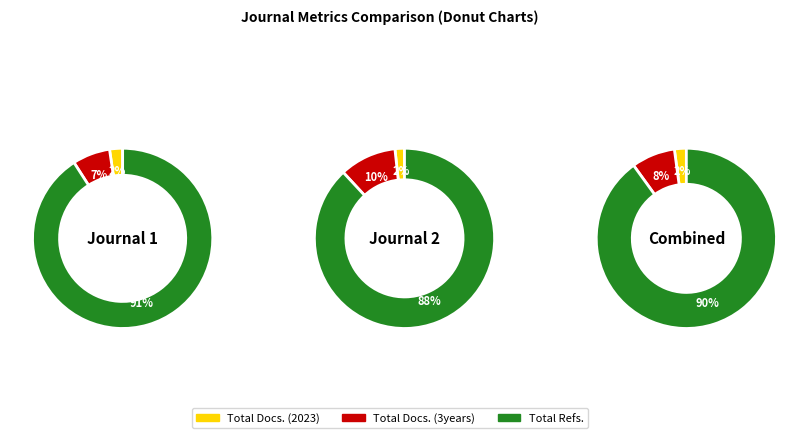

To the nearest percent, what is the difference between the largest and smallest slice percentages?

86%